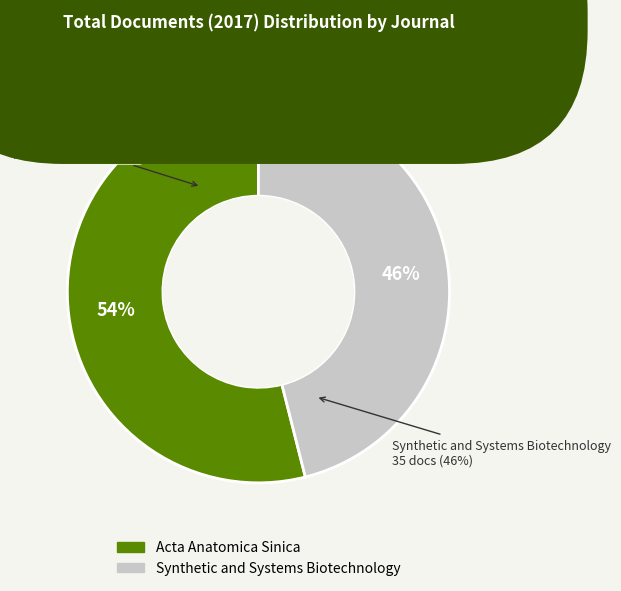

Does Synthetic and Systems Biotechnology account for over 50% of the chart?

No